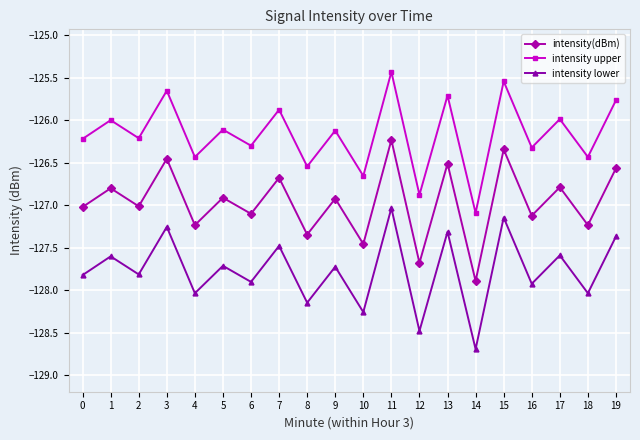

Is it true that intensity upper equals -126.0 at 1?

True